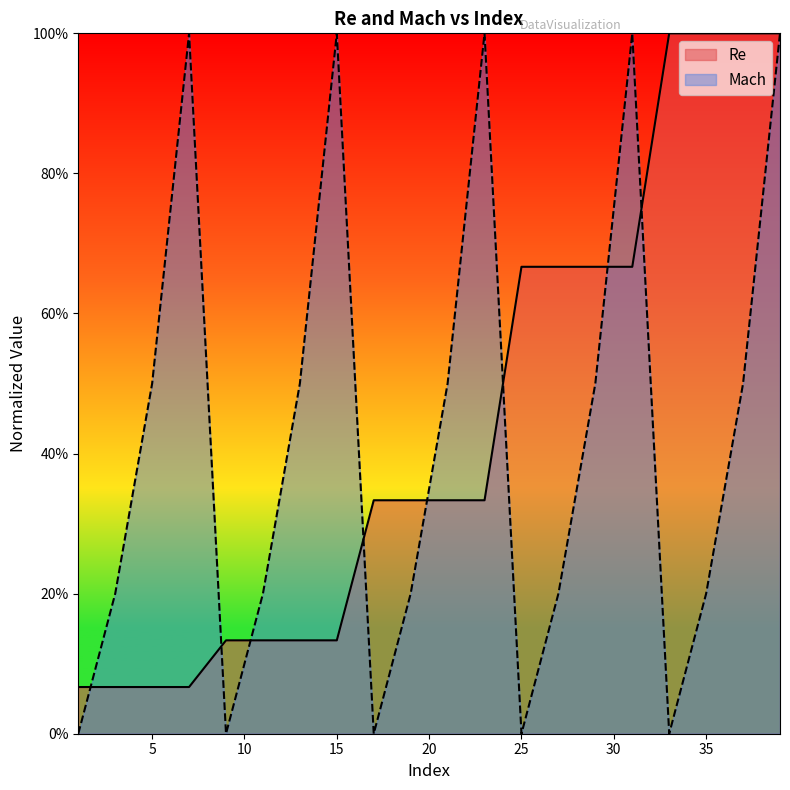

At which label is Re closest to 0?

1